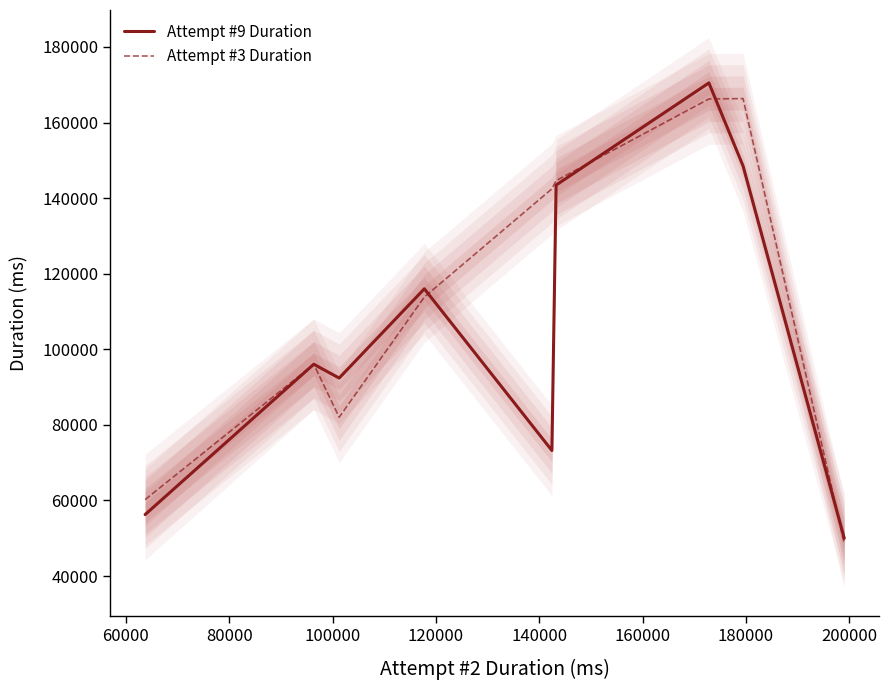

Which series has the largest total across all categories?

Attempt #3 Duration